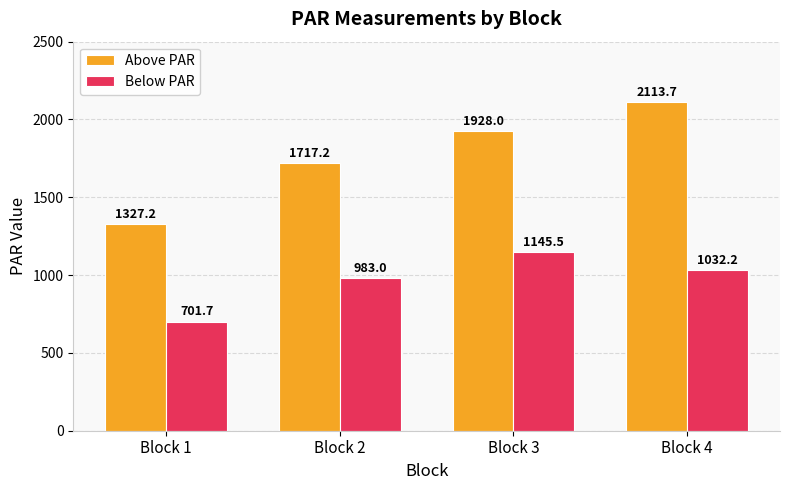

Reading left to right, transcribe all the data shown in this chart.

Above PAR: Block 1=1327.2	Block 2=1717.2	Block 3=1928.0	Block 4=2113.7
Below PAR: Block 1=701.7	Block 2=983.0	Block 3=1145.5	Block 4=1032.2